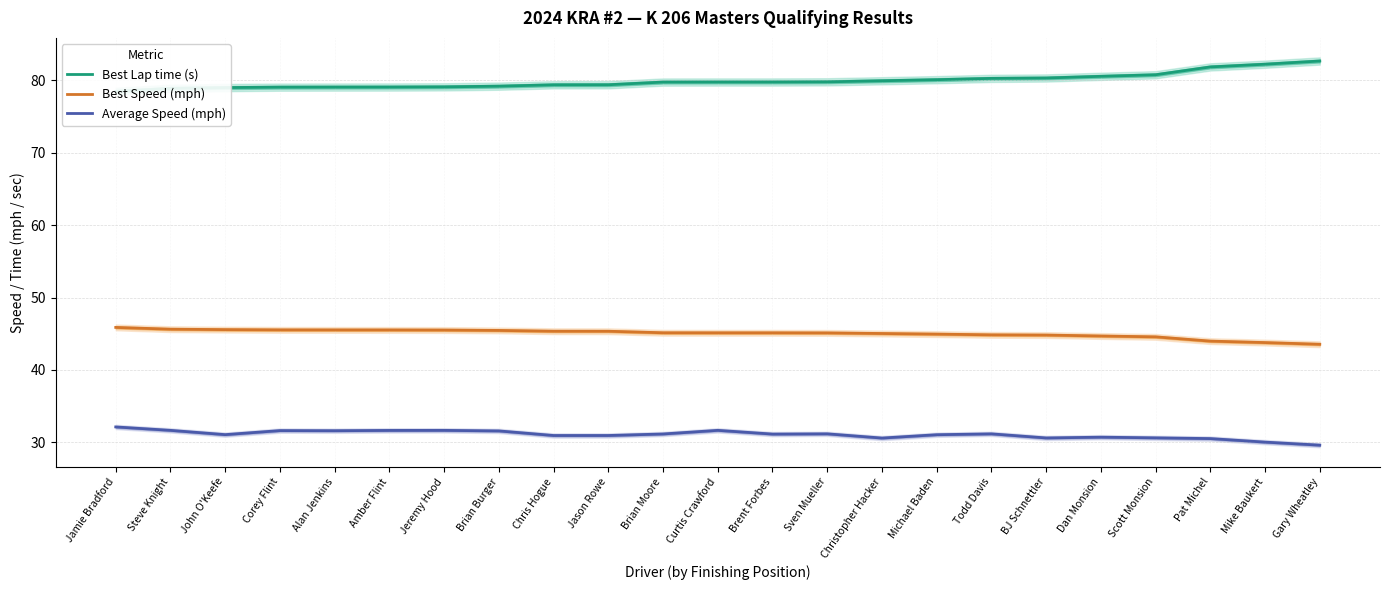

What is the difference between the maximum and second lowest values in the Average Speed (mph) series?

2.1